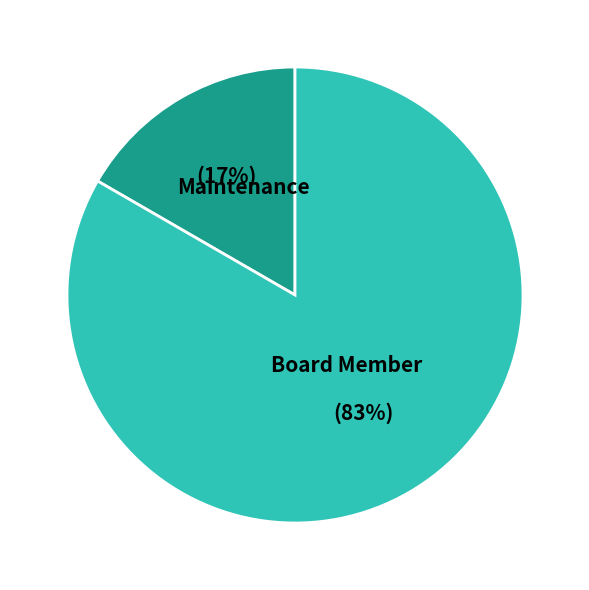

How many segments does this pie chart have?

2